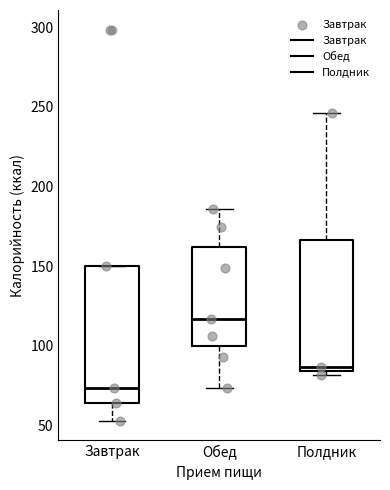

Reading left to right, transcribe this box plot: for each box, give where its median line is, the range the box spans, and where its two whiskers end, as read against the y-axis. The values are not printed on the chart, so give them approximately, as read against the axis.

Завтрак: median 75, box 65 to 150, whiskers 55 to 150
Обед: median 115, box 100 to 160, whiskers 75 to 185
Полдник: median 85 (just above the box's lower edge), box 85 to 165, whiskers 80 to 245